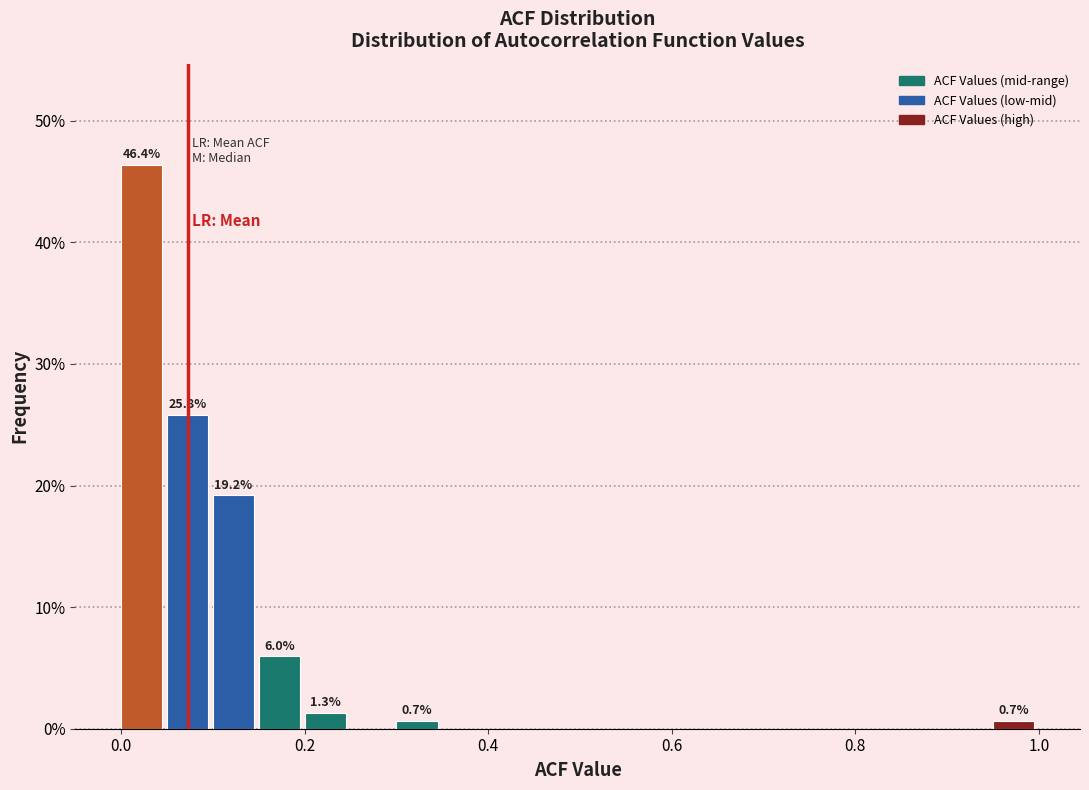

Around what value on the x-axis is the tallest bar? Give the approximate position of its centre, as read against the axis.

0.02